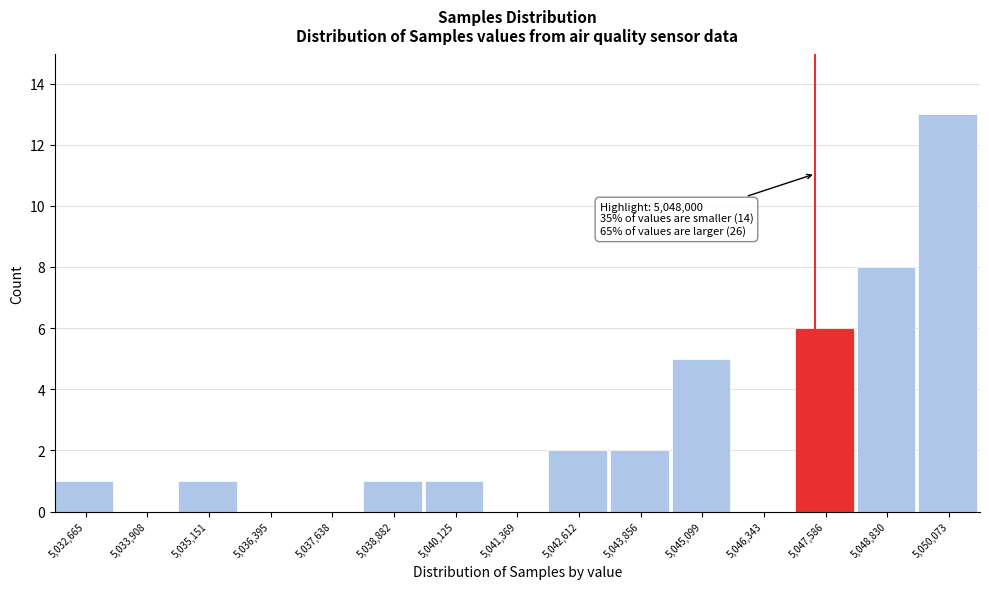

Reading left to right, transcribe all the data shown in this chart.

5,032,665=1	5,033,908=0	5,035,151=1	5,036,395=0	5,037,638=0	5,038,882=1	5,040,125=1	5,041,369=0	5,042,612=2	5,043,856=2	5,045,099=5	5,046,343=0	5,047,586=6	5,048,830=8	5,050,073=13